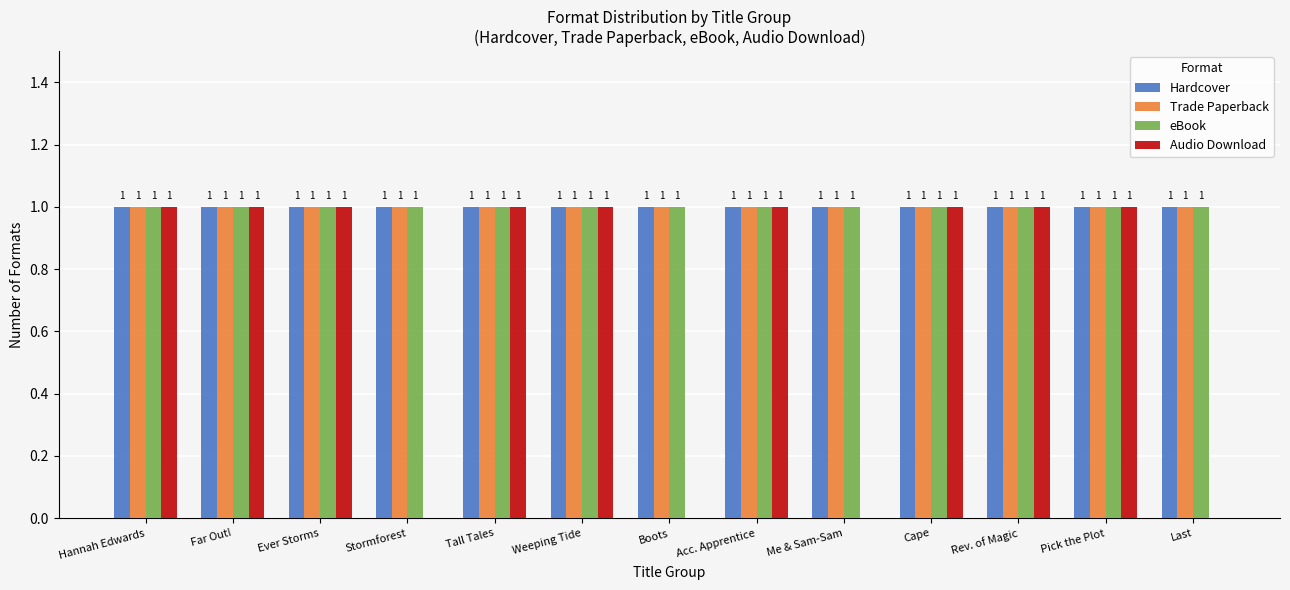

Reading left to right, list all the values displayed in this chart.

Hardcover: Hannah Edwards=1	Far Out!=1	Ever Storms=1	Stormforest=1	Tall Tales=1	Weeping Tide=1	Boots=1	Acc. Apprentice=1	Me & Sam-Sam=1	Cape=1	Rev. of Magic=1	Pick the Plot=1	Last=1
Trade Paperback: Hannah Edwards=1	Far Out!=1	Ever Storms=1	Stormforest=1	Tall Tales=1	Weeping Tide=1	Boots=1	Acc. Apprentice=1	Me & Sam-Sam=1	Cape=1	Rev. of Magic=1	Pick the Plot=1	Last=1
eBook: Hannah Edwards=1	Far Out!=1	Ever Storms=1	Stormforest=1	Tall Tales=1	Weeping Tide=1	Boots=1	Acc. Apprentice=1	Me & Sam-Sam=1	Cape=1	Rev. of Magic=1	Pick the Plot=1	Last=1
Audio Download: Hannah Edwards=1	Far Out!=1	Ever Storms=1	Stormforest=0	Tall Tales=1	Weeping Tide=1	Boots=0	Acc. Apprentice=1	Me & Sam-Sam=0	Cape=1	Rev. of Magic=1	Pick the Plot=1	Last=0